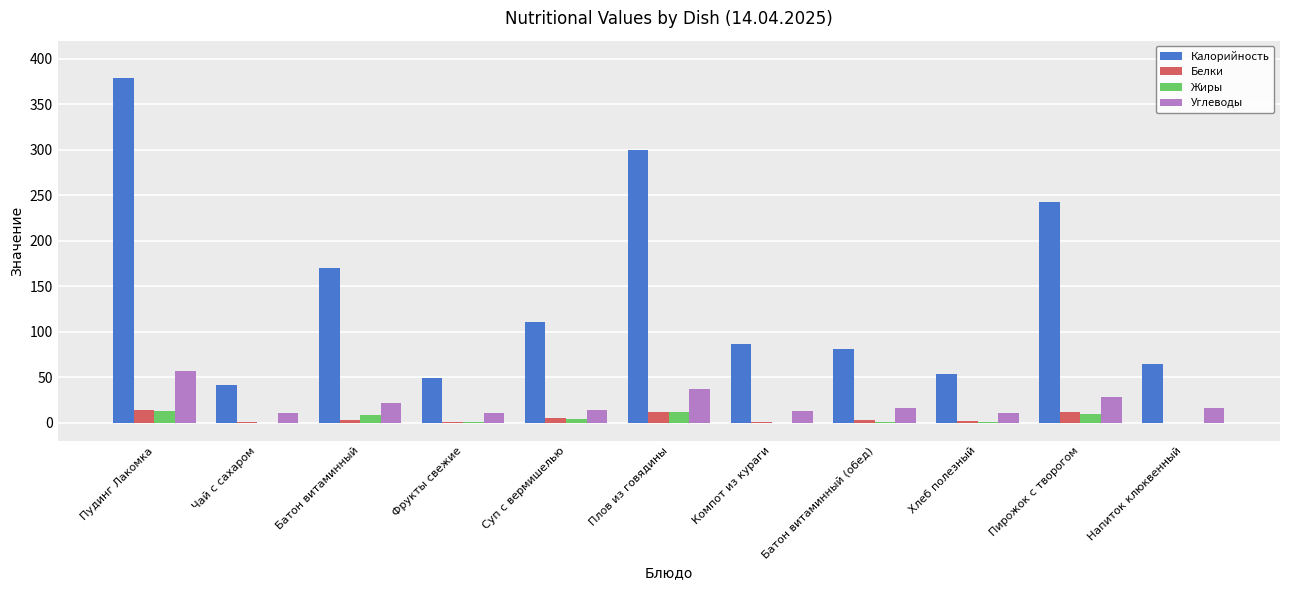

At which label does Калорийность reach its peak?

Пудинг Лакомка